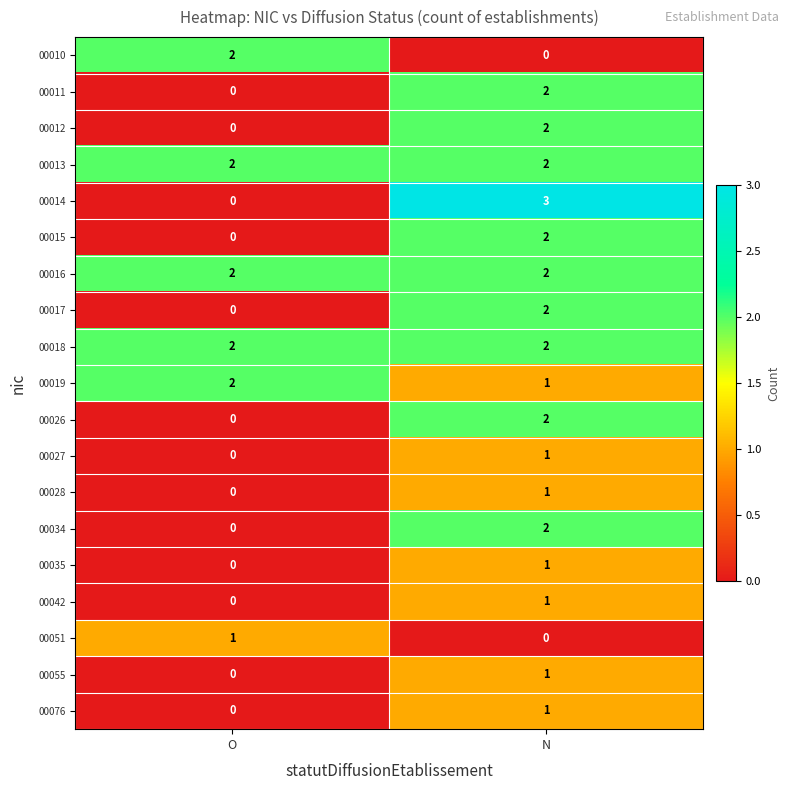

Rank the categories by 00034 value from highest to lowest.

N, O